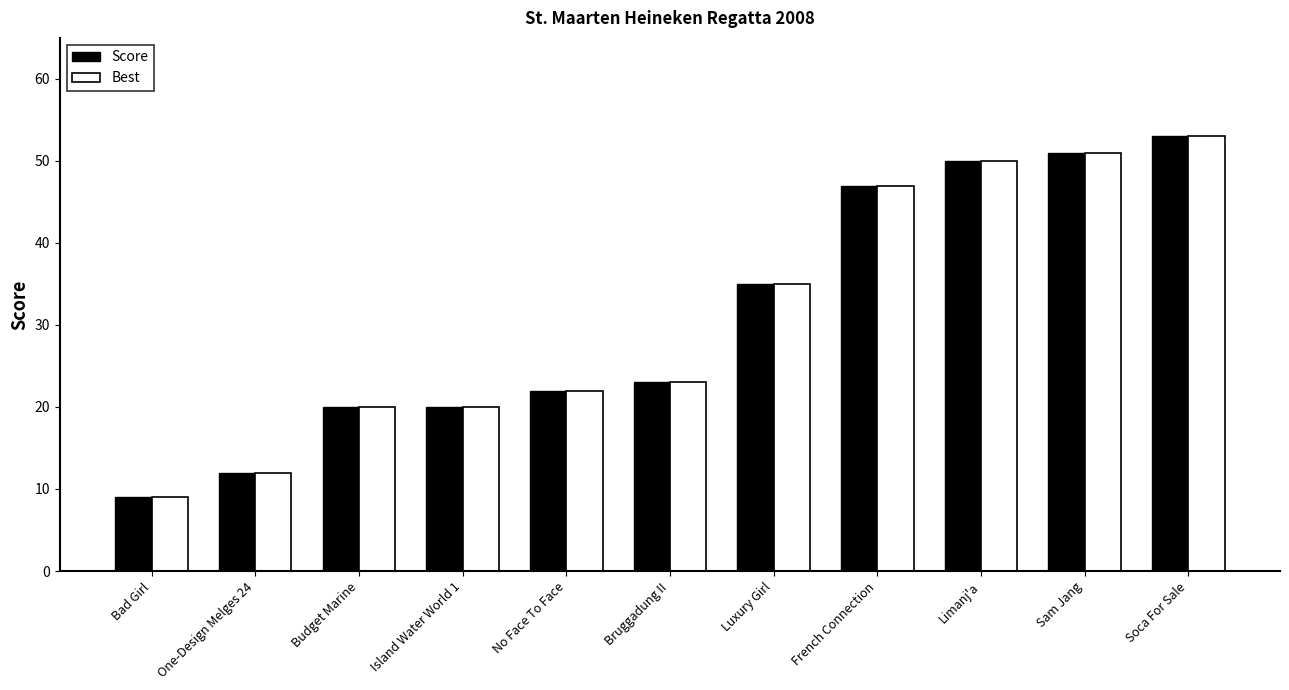

At how many categories does at least one series exceed 26?

5